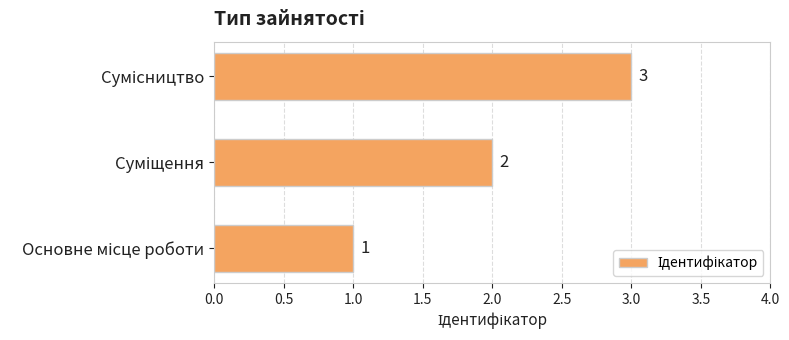

What is the sum of all values?

6